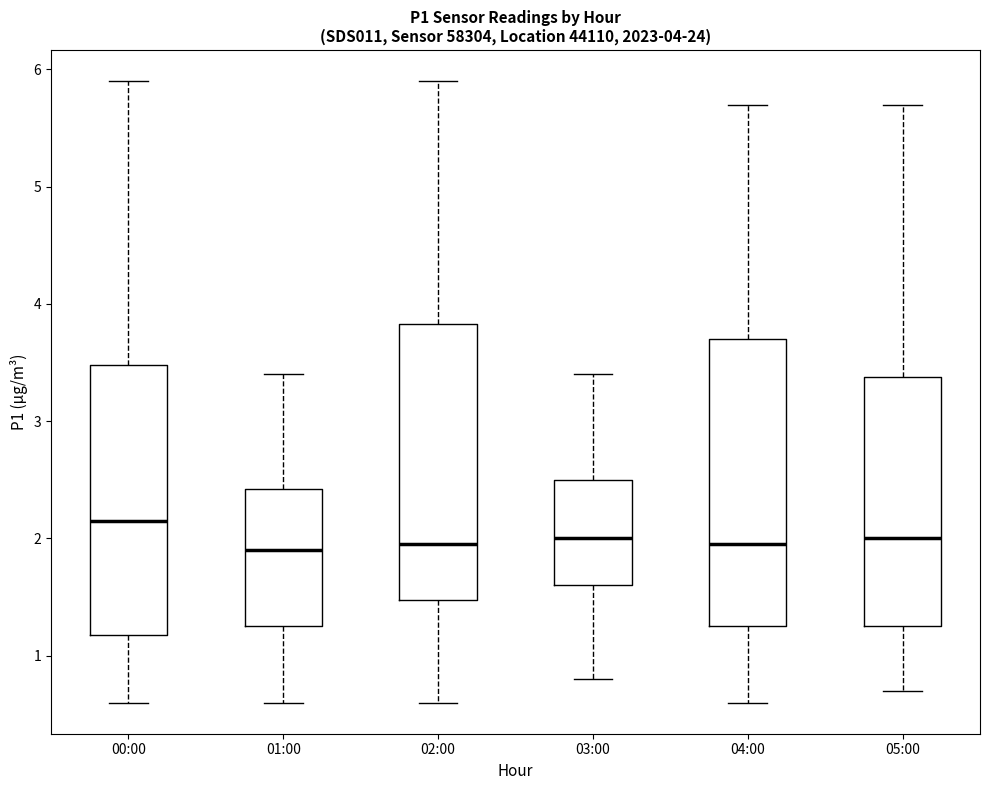

Comparing the boxes themselves (not the whiskers), which one is the tallest?

04:00